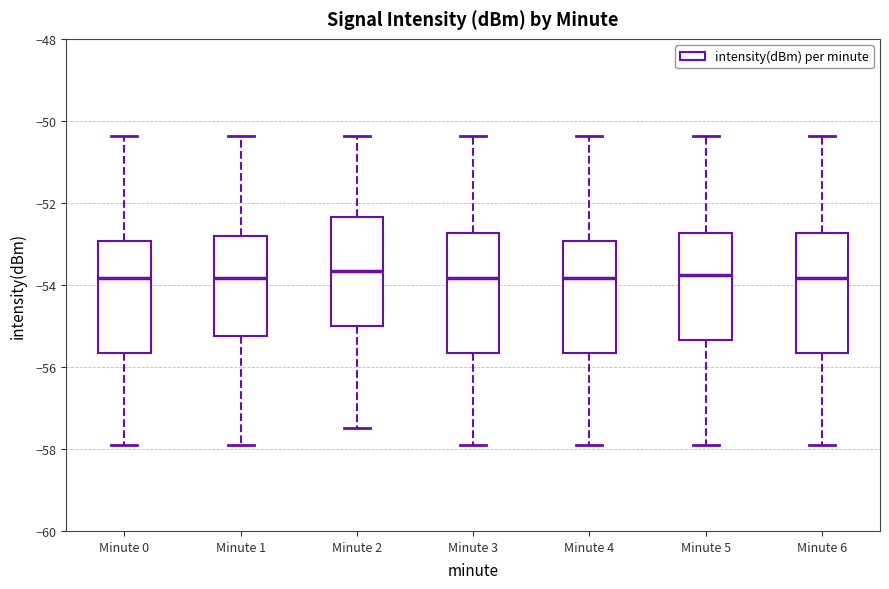

Reading left to right, read every box against the y-axis: the position of its median line, the range the box covers, and the ends of its whiskers. The values are not printed on the chart, so give them approximately, as read against the axis.

Minute 0: median -53.8, box -55.6 to -53.0, whiskers -57.8 to -50.4
Minute 1: median -53.8, box -55.2 to -52.8, whiskers -57.8 to -50.4
Minute 2: median -53.6, box -55.0 to -52.4, whiskers -57.4 to -50.4
Minute 3: median -53.8, box -55.6 to -52.8, whiskers -57.8 to -50.4
Minute 4: median -53.8, box -55.6 to -53.0, whiskers -57.8 to -50.4
Minute 5: median -53.8, box -55.4 to -52.8, whiskers -57.8 to -50.4
Minute 6: median -53.8, box -55.6 to -52.8, whiskers -57.8 to -50.4